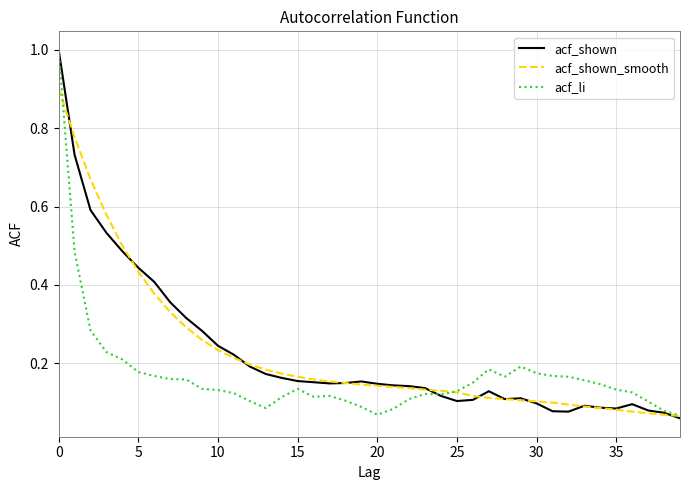

Which series has the widest spread of values?

acf_shown